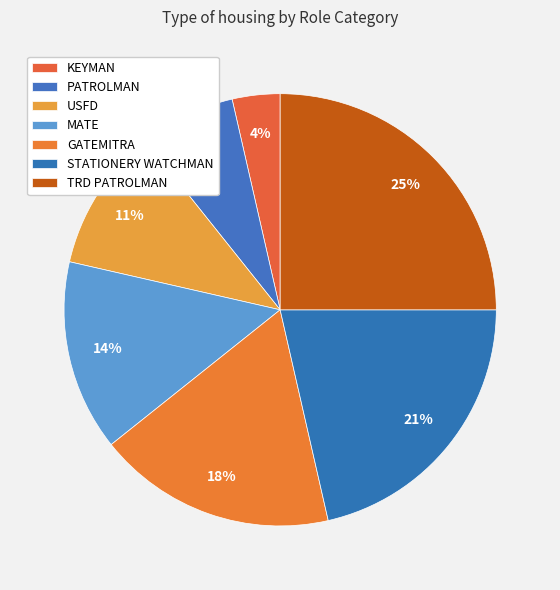

How many segments does this pie chart have?

7